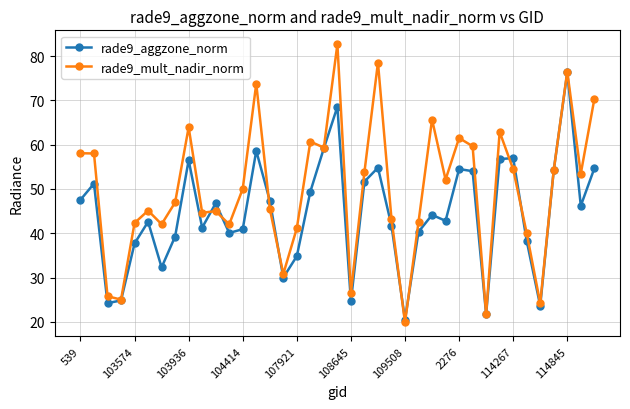

How many values in the rade9_mult_nadir_norm series are below 50?

19